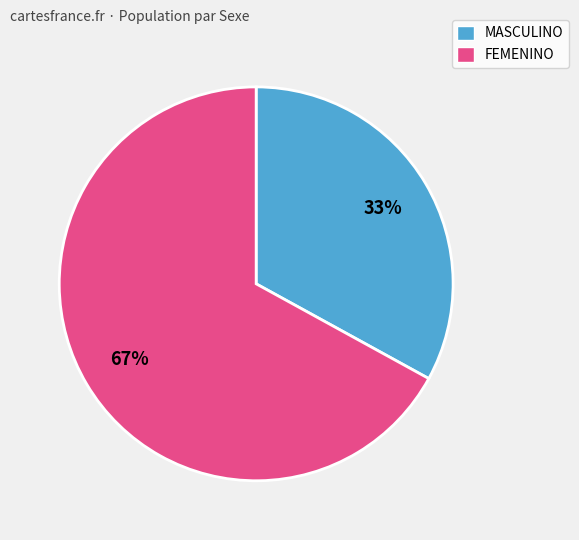

Do MASCULINO and FEMENINO together represent more than half of the pie?

Yes